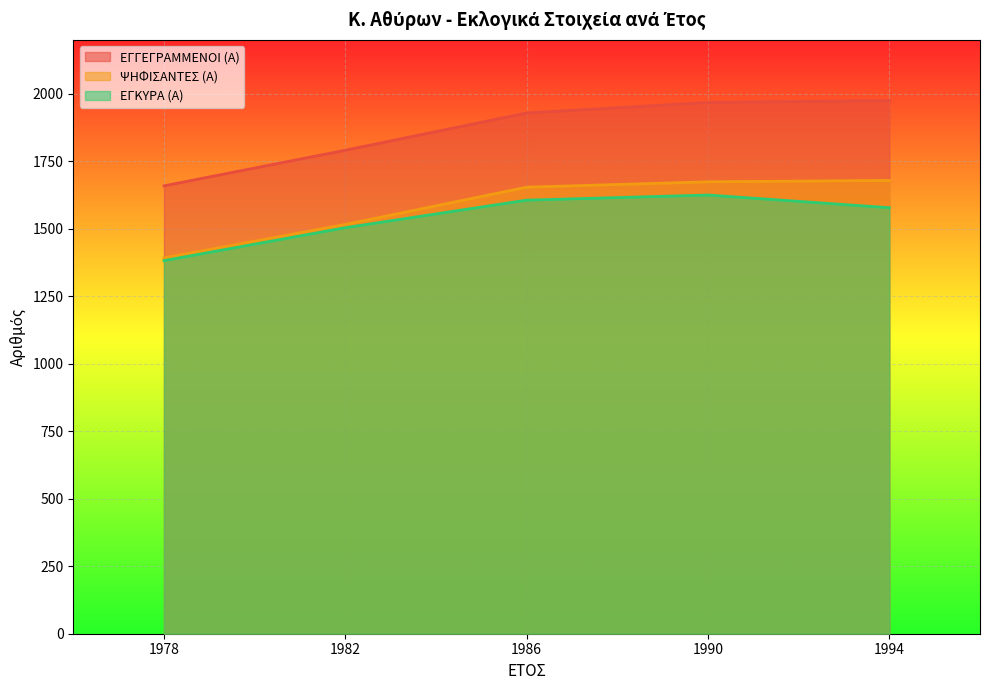

Which has a higher value, 1982 or 1994?

1994